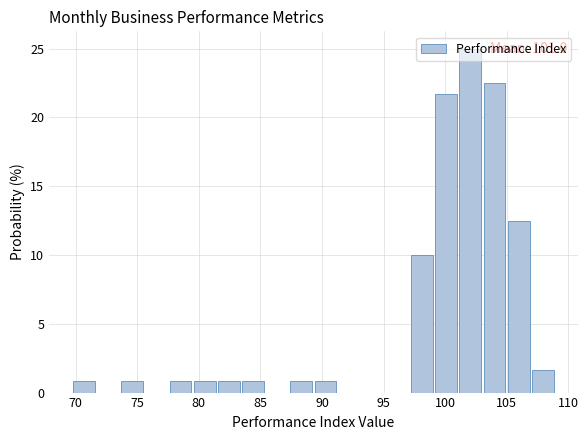

Read against the x-axis, roughly where is the centre of the tallest bar?

102.0